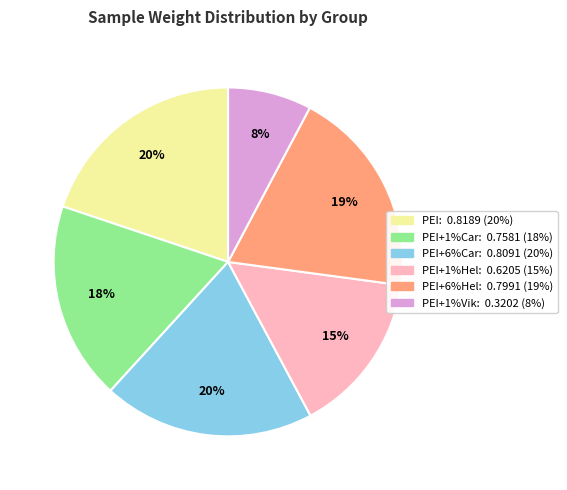

To the nearest percent, what is the difference between the largest and smallest slice percentages?

12%